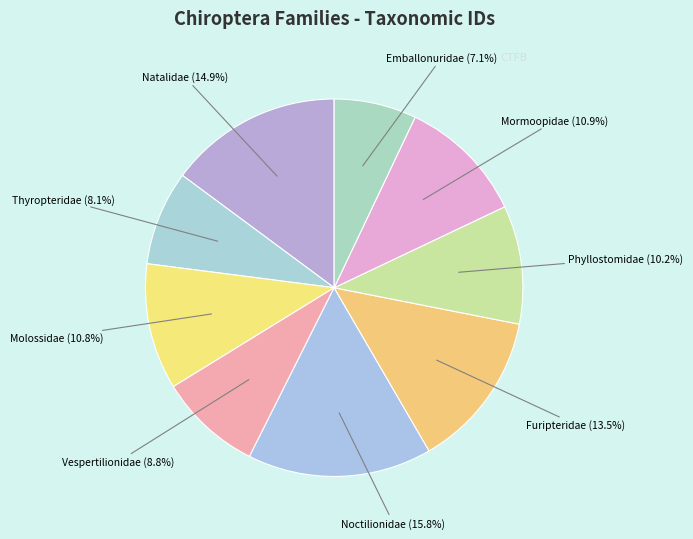

To the nearest percent, what is the difference between the Emballonuridae and Molossidae slice percentages?

4%